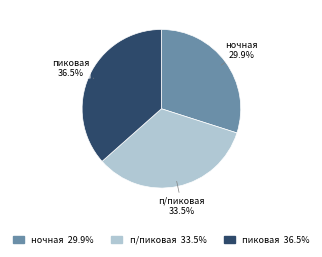

Approximately how many times larger is the value at ночная compared to п/пиковая?

0.9